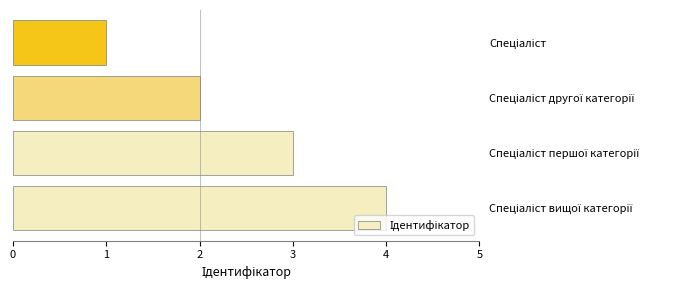

What is the greatest value displayed?

4